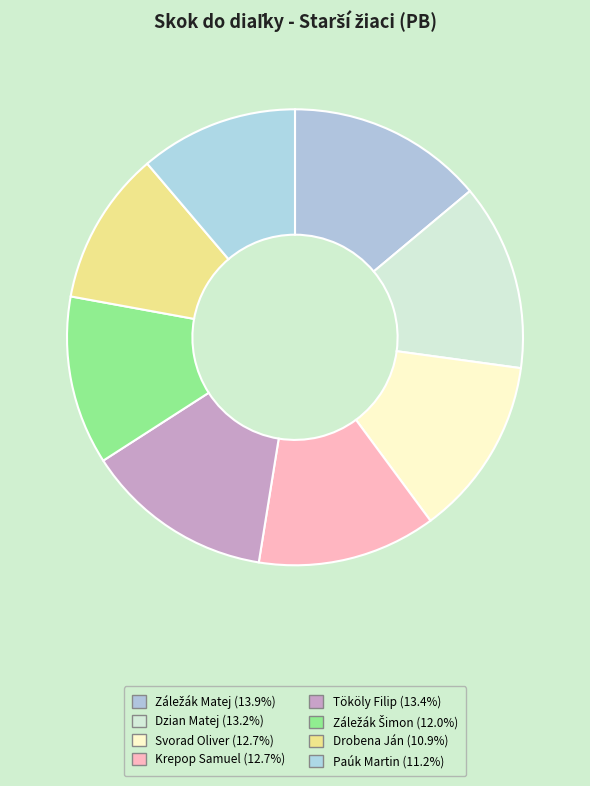

How many segments does this pie chart have?

8